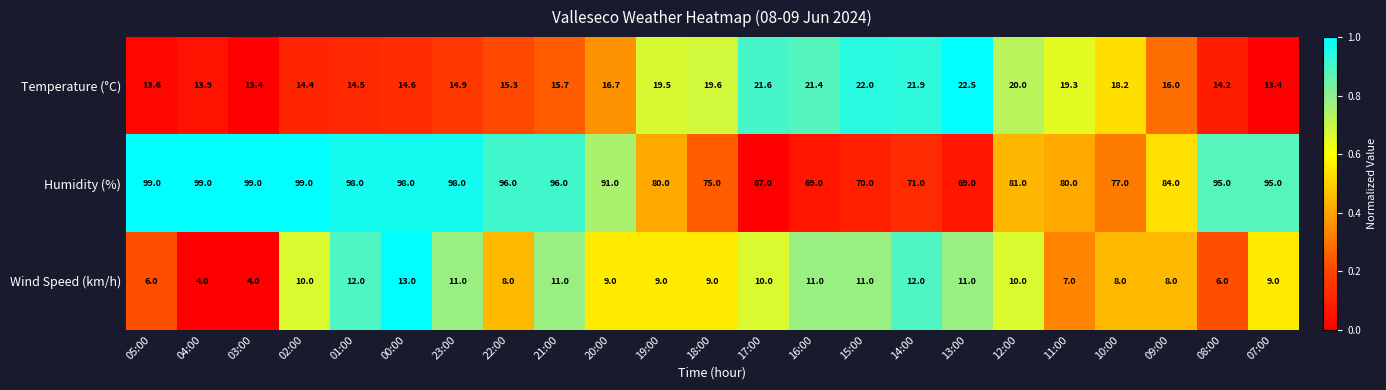

What is the sum of all Wind Speed (km/h) values?

209.0